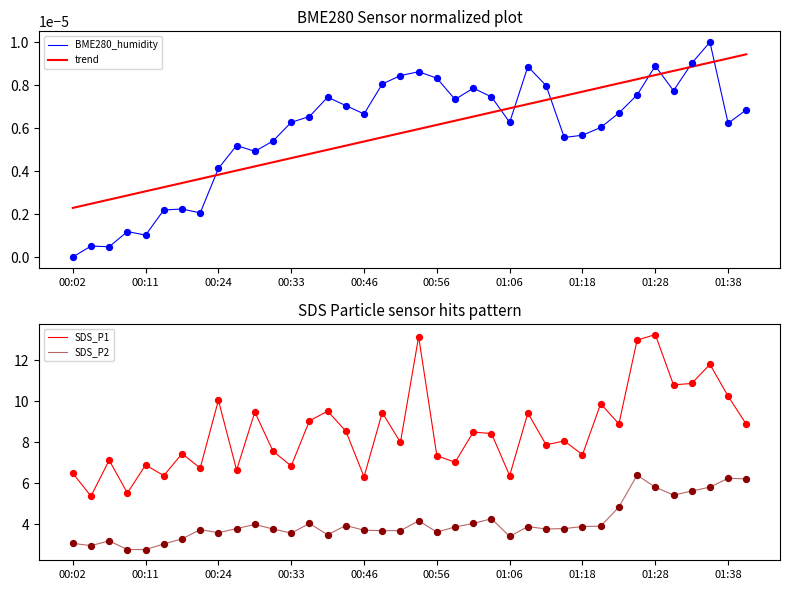

Which series has the widest spread of Y values?

SDS_P1